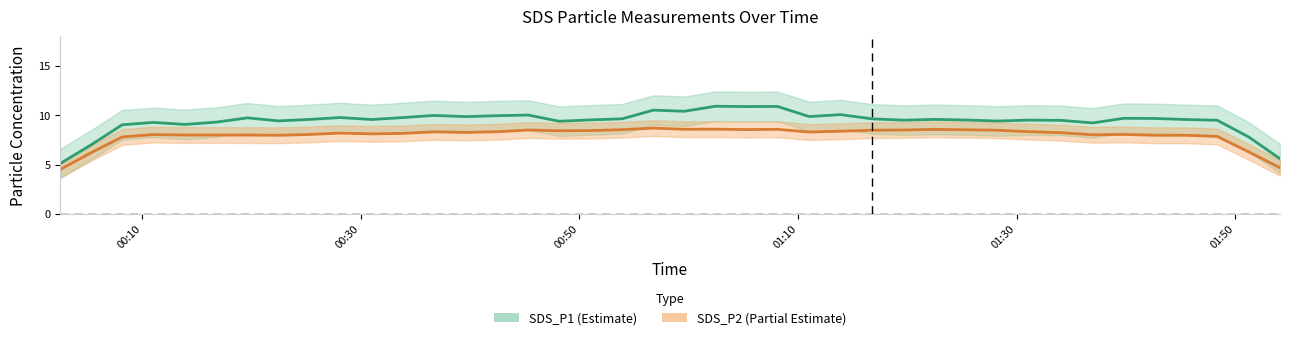

In SDS_P2, how many points are higher than both neighbors (excluding endpoints)?

13